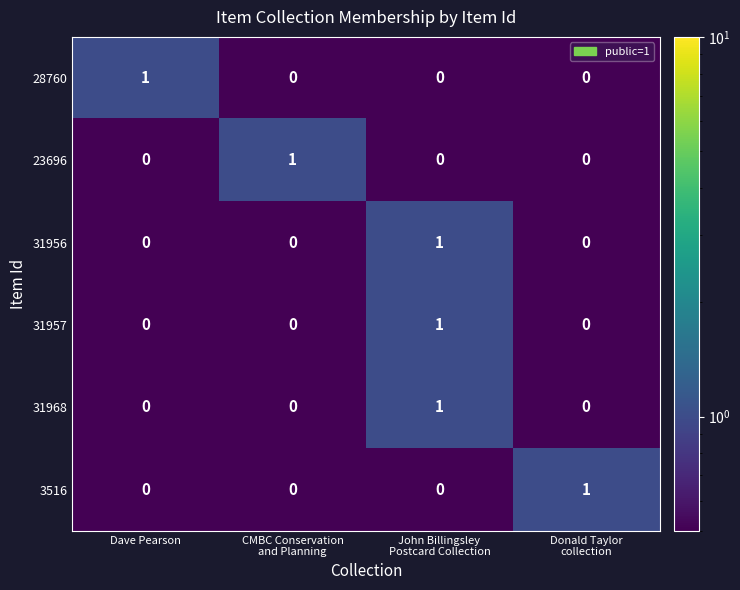

How many 31956 values are between 0 and 1?

4